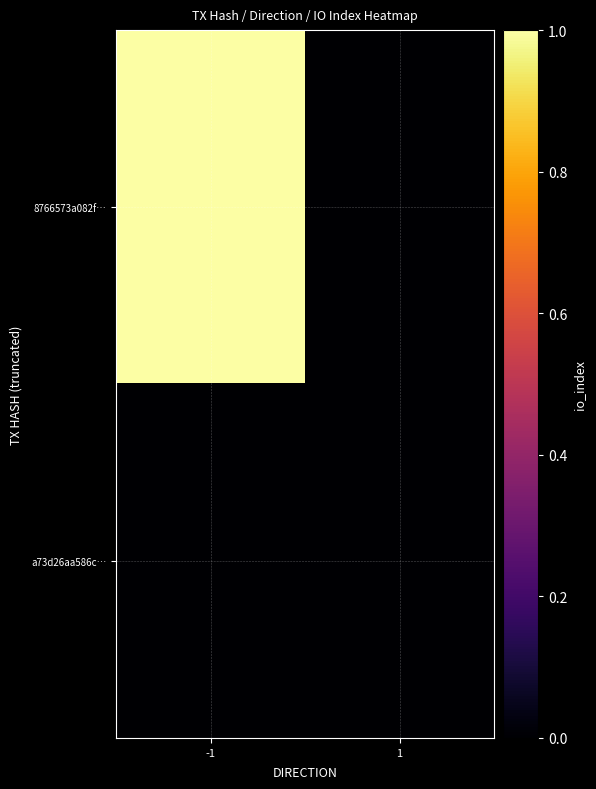

Which series has the largest total across all categories?

8766573a082f…